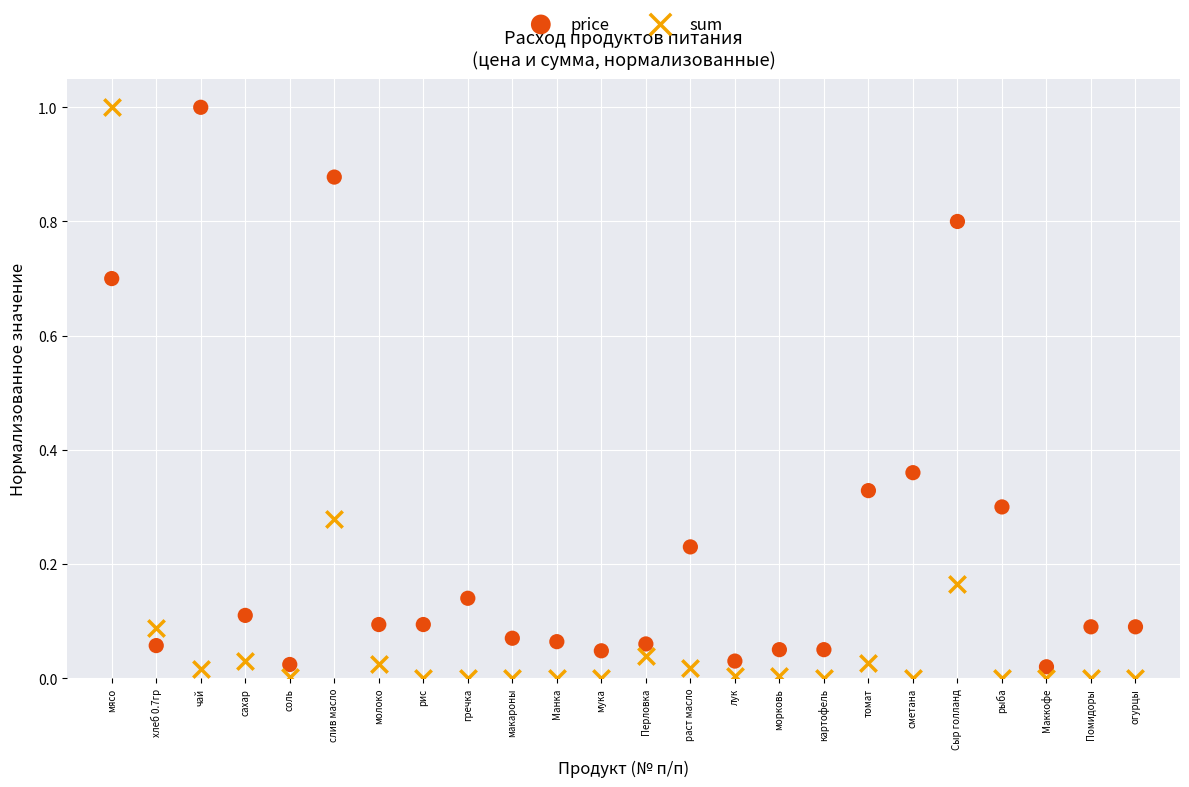

Across all data points, what is the range of X values (max minus min)?

23.0